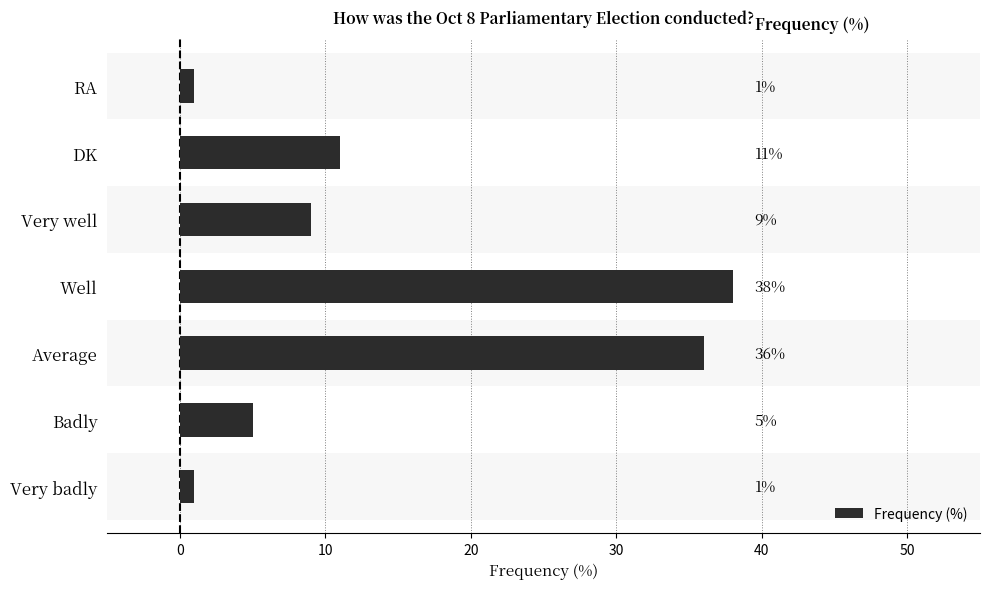

Which category has the highest value across all series?

Well